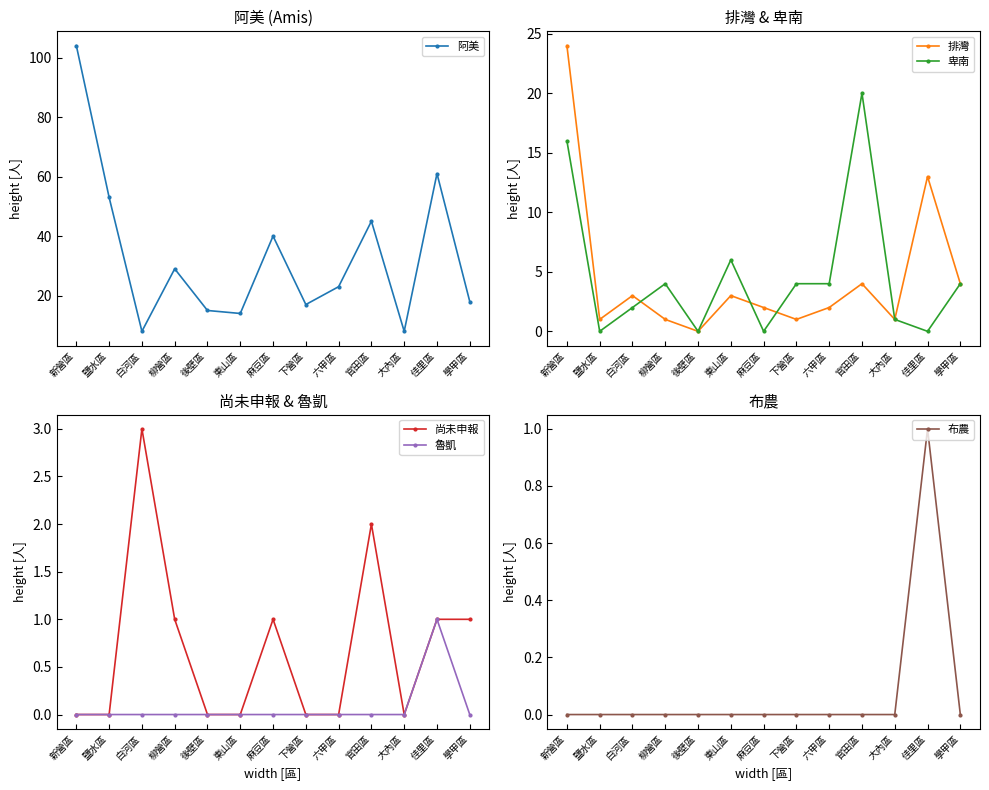

The 布農 series shows 0 at 後壁區. True or false?

True